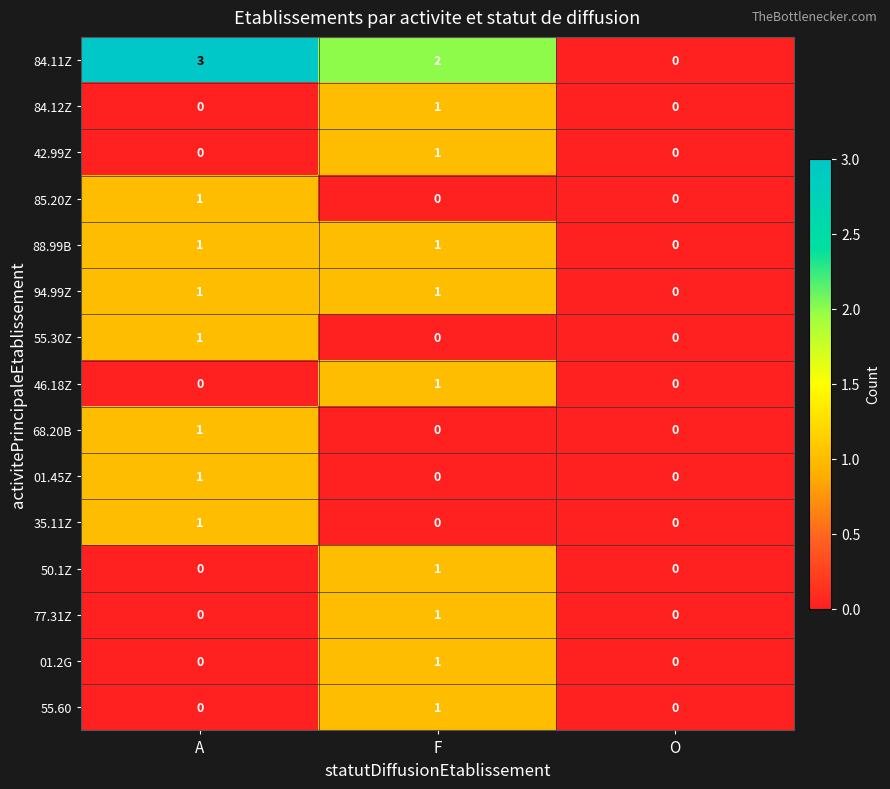

Count the number of data series in this chart.

15